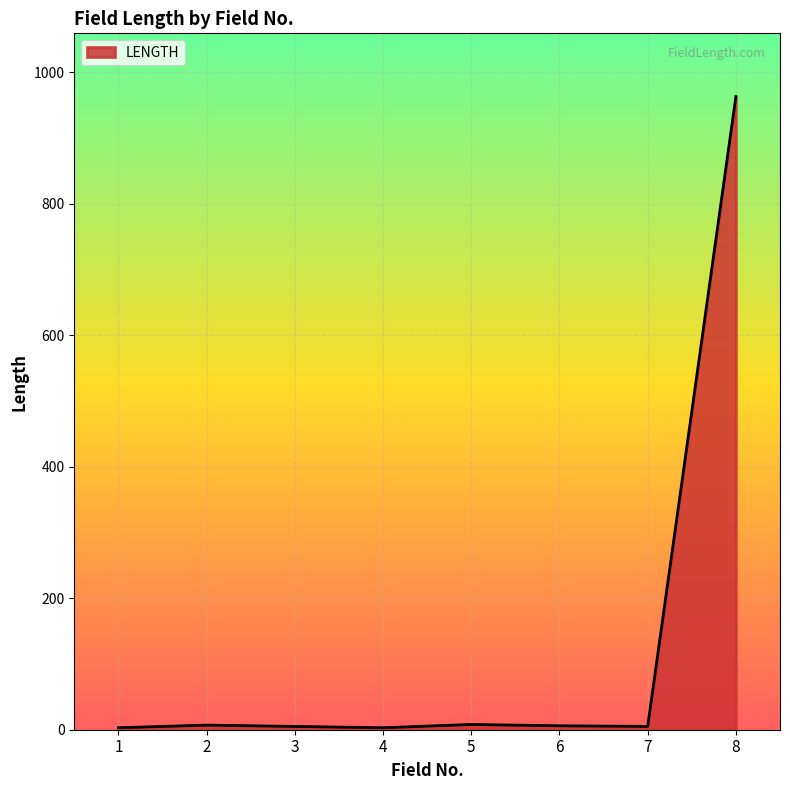

Between 3 and 8, which is larger?

8